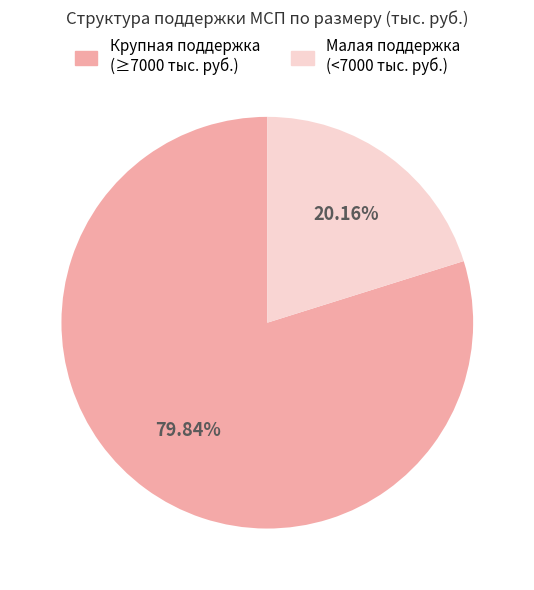

What is the smallest slice in the pie chart?

Малая поддержка (<7000 тыс. руб.)